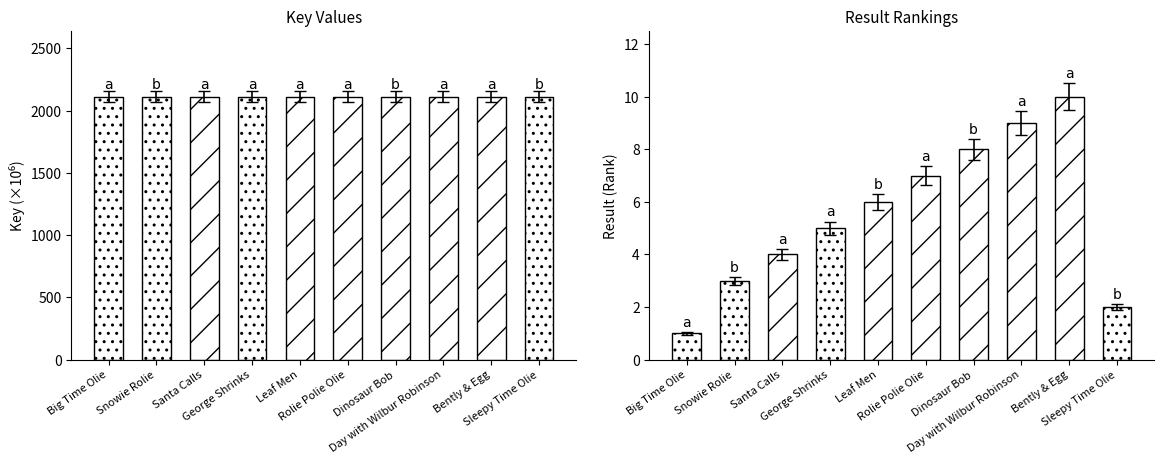

How many bars are there in total?

20